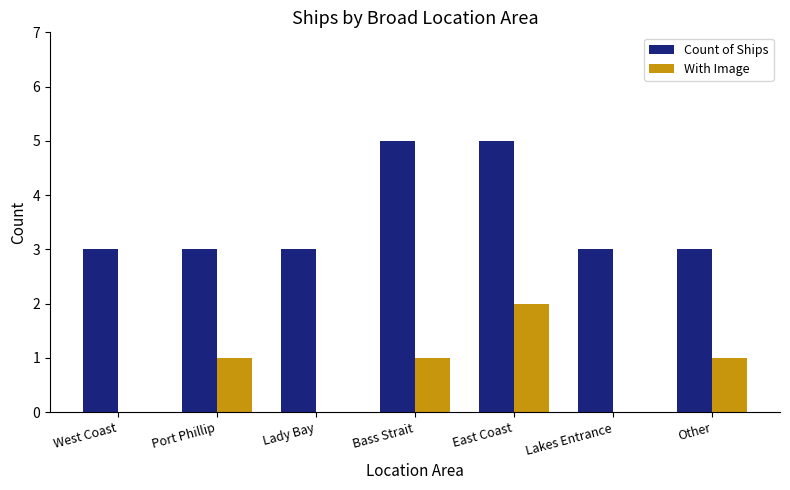

What is the sum of all Count of Ships values?

25